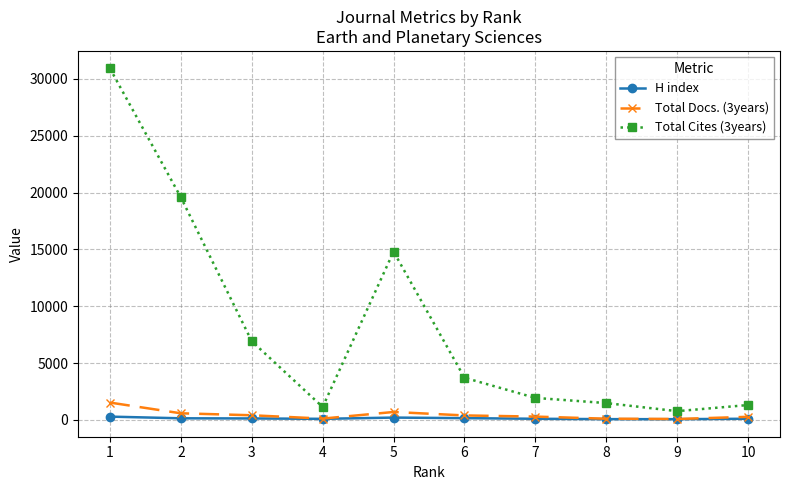

True or false: Total Cites (3years) has a value of 1307 at 10.

True